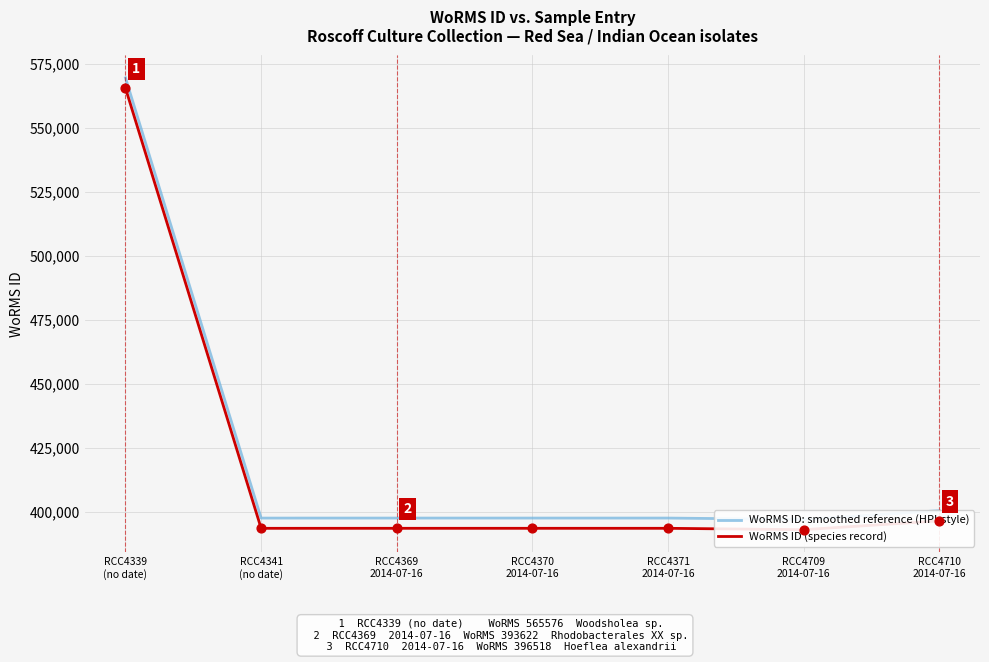

Which series has the widest spread of Y values?

WoRMS ID: smoothed reference (HPI-style)